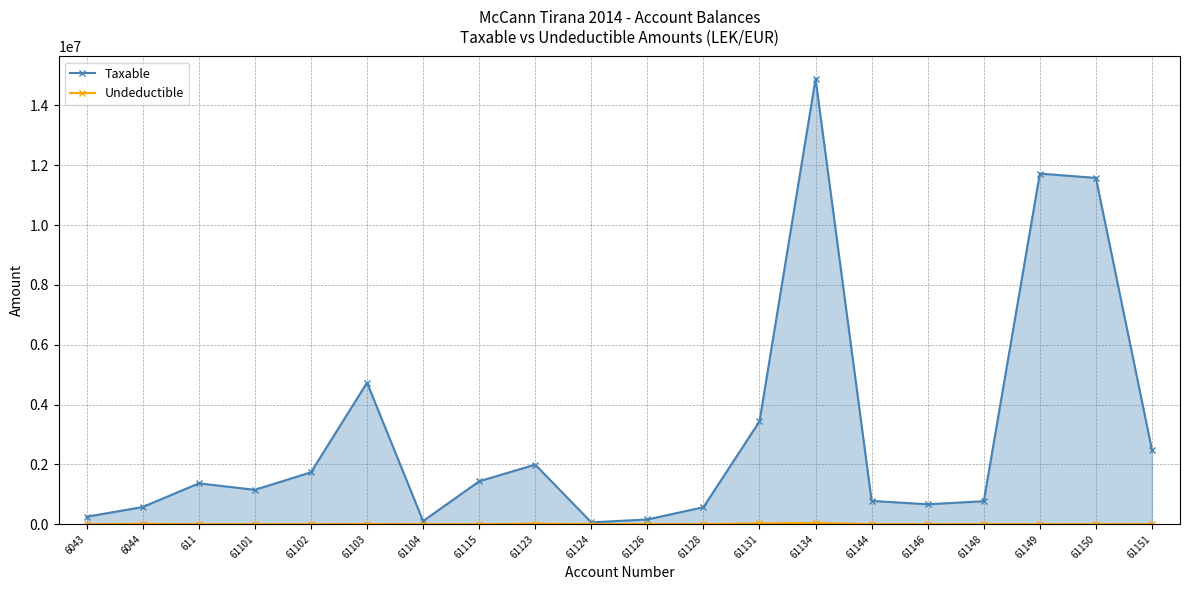

How many data points in Undeductible are above 0?

8